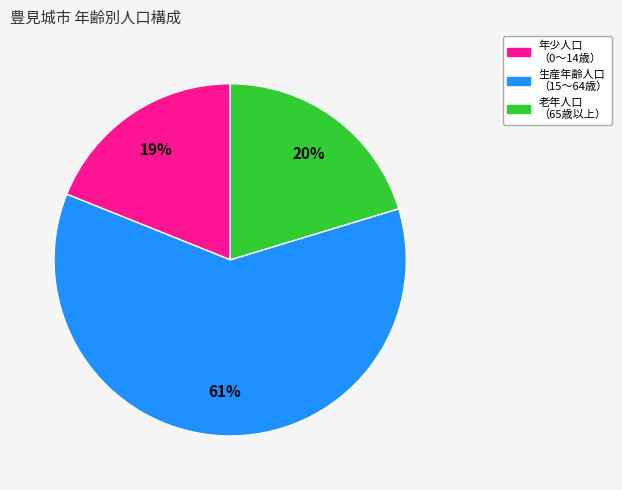

Is the sum of 生産年齢人口 （15～64歳） and 年少人口 （0～14歳） greater than half?

Yes